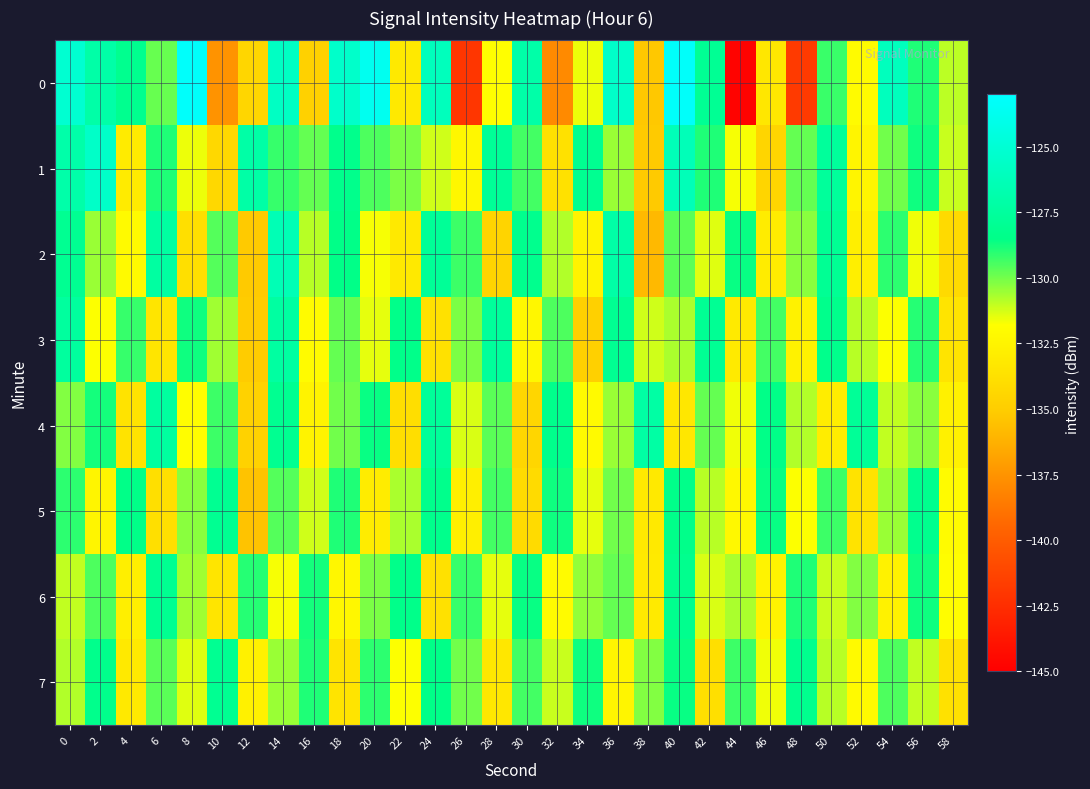

What is the minimum value shown in the chart?

-144.8